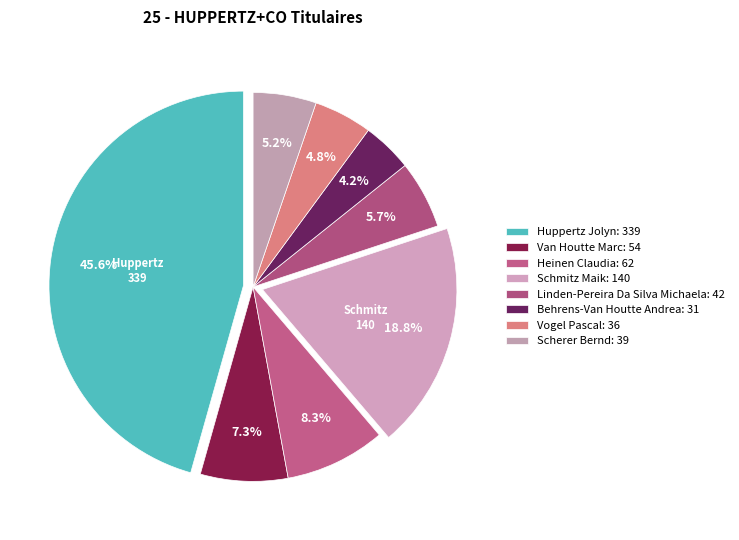

How many slices are in this pie chart?

8